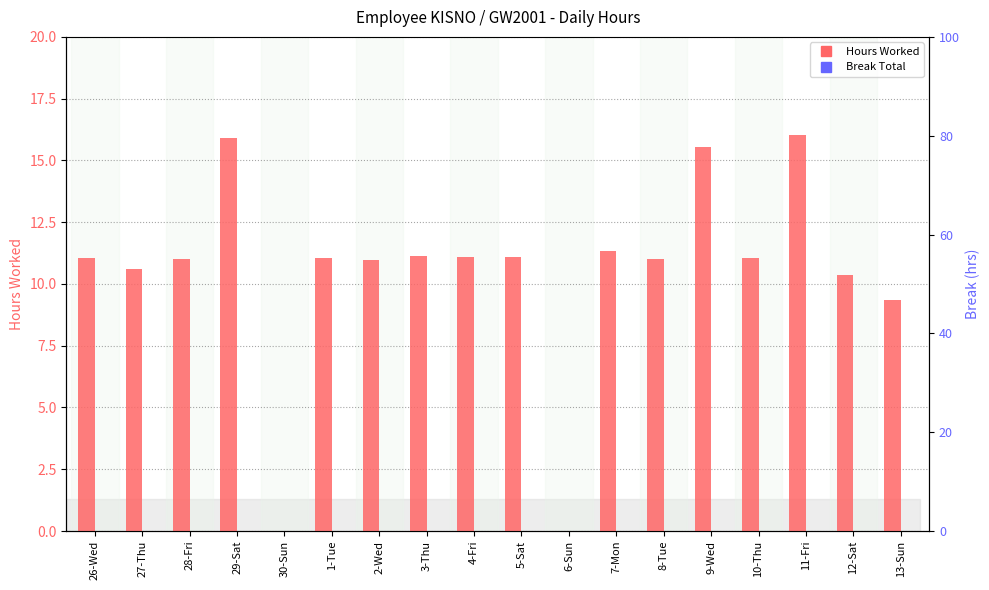

How many categories are shown in the chart?

18